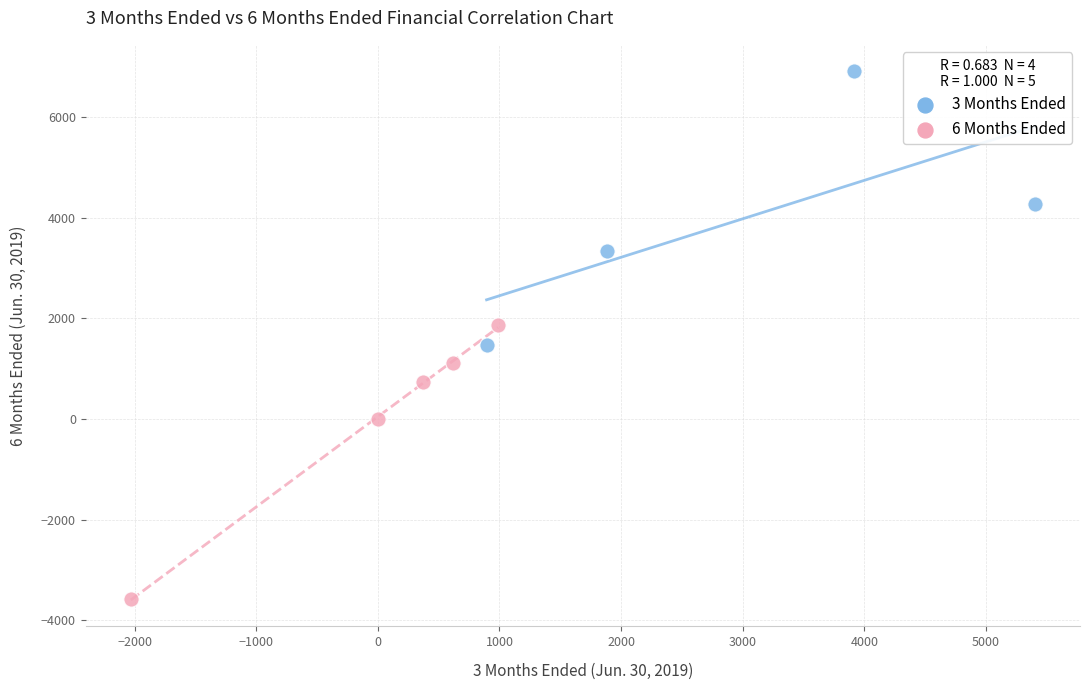

Which series reaches the maximum Y coordinate?

3 Months Ended